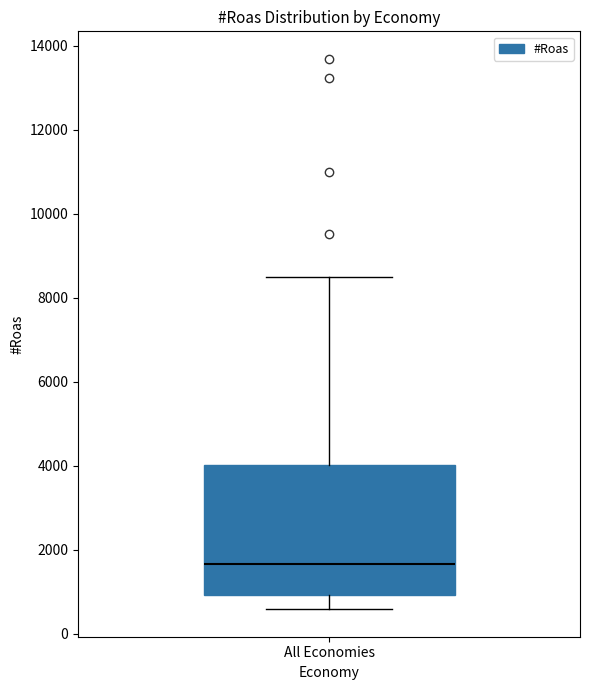

Where is the upper edge of the box for All Economies on the y-axis? The values are not printed on the chart, so give them approximately, as read against the axis.

4000